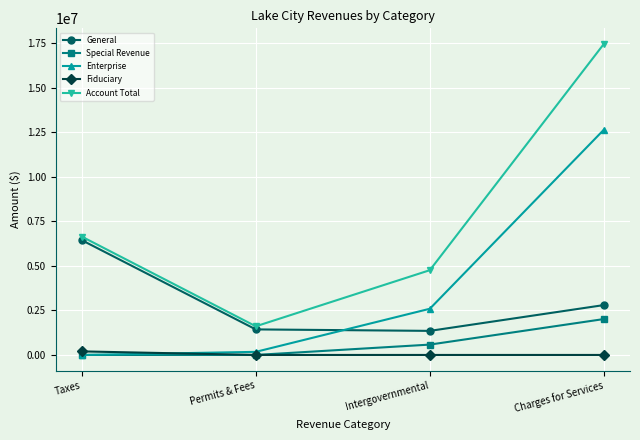

What is the value of the Fiduciary point at the 1st from the left?

199717